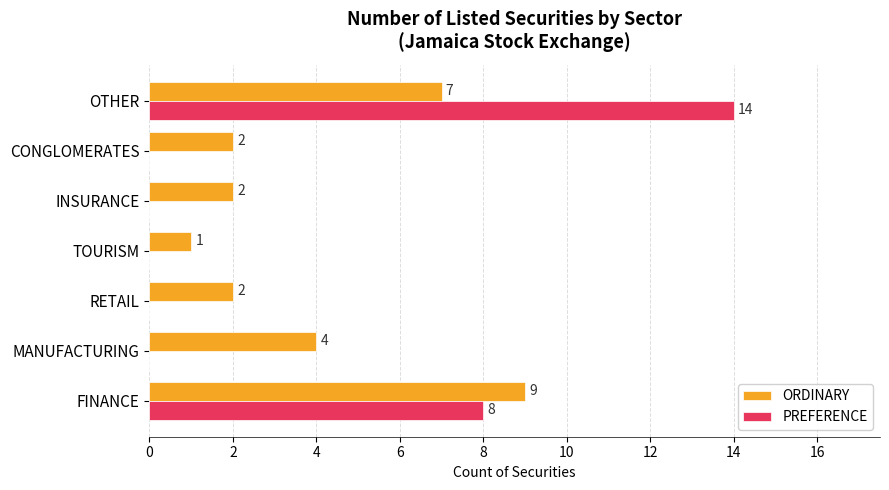

What is the highest value of the PREFERENCE series?

14